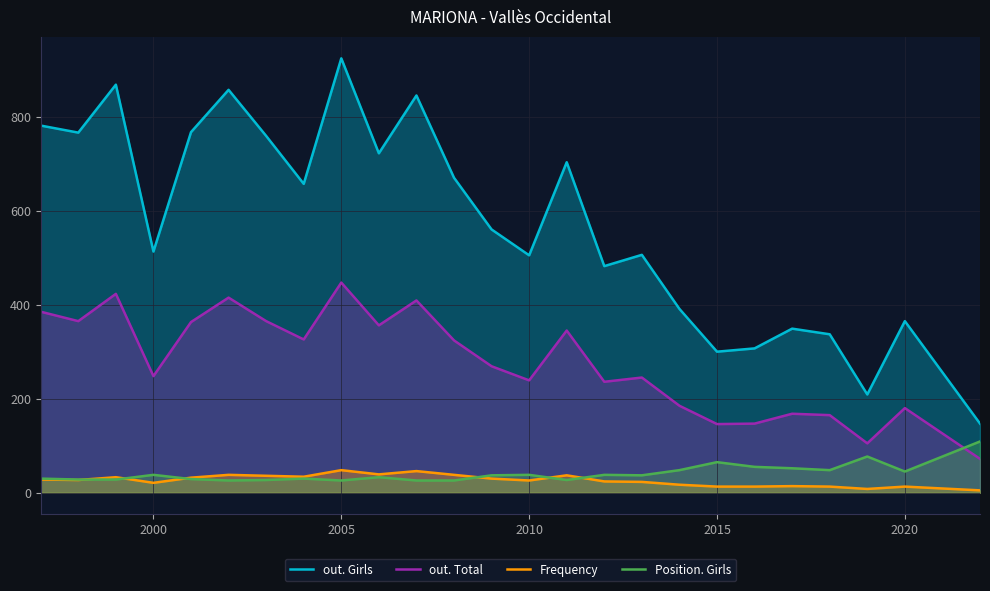

True or false: out. Girls and Position. Girls cross at least once.

False